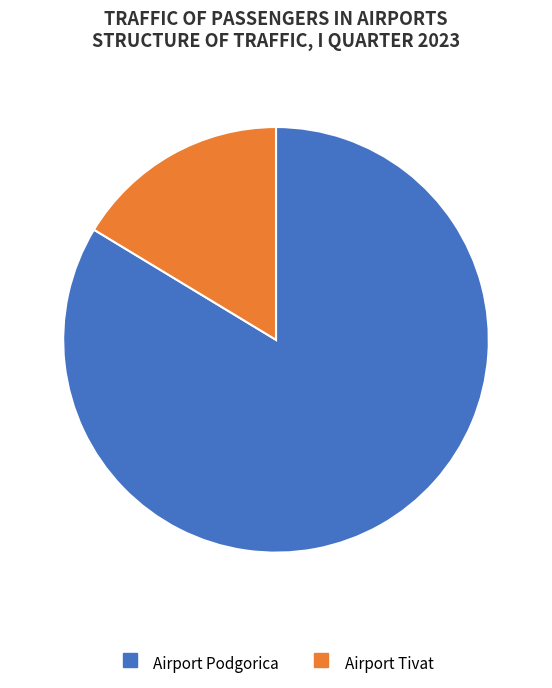

Which category accounts for the majority?

Airport Podgorica